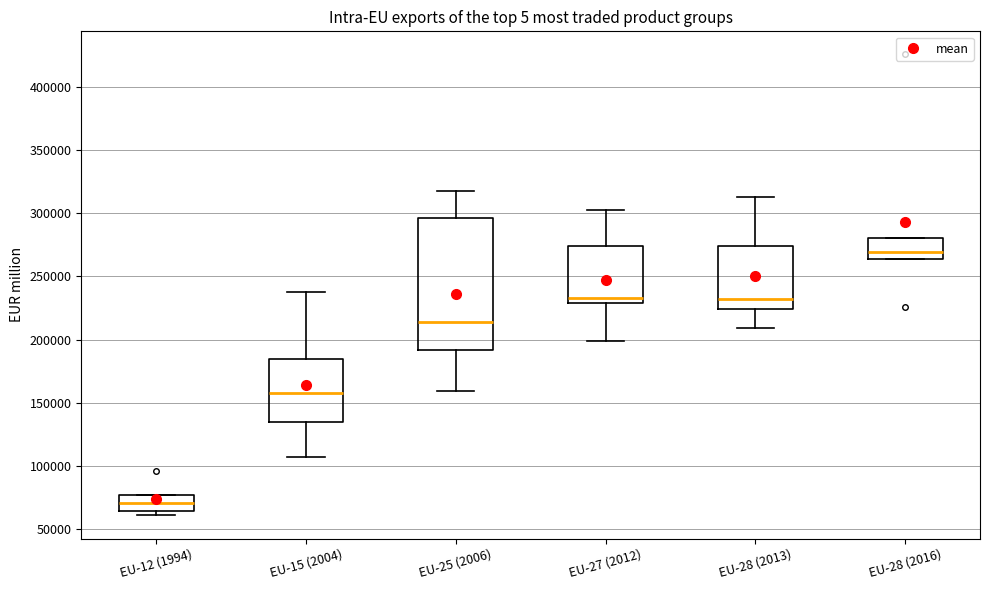

Comparing the boxes themselves (not the whiskers), which one is the tallest?

EU-25 (2006)